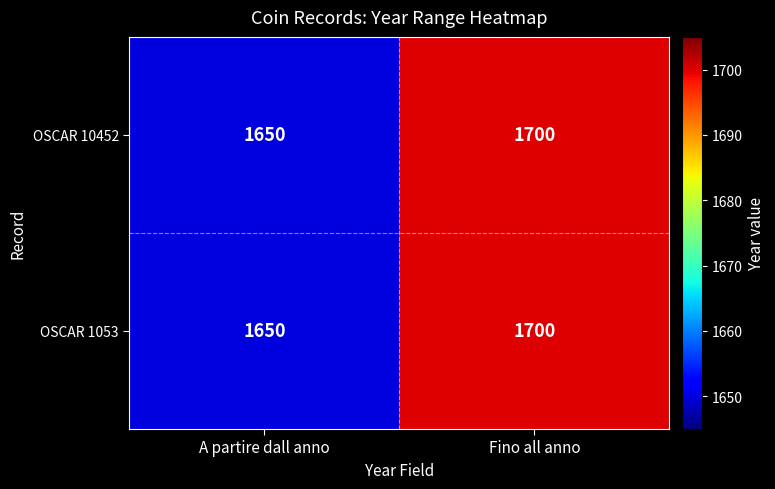

List the labels in order of OSCAR 1053 value, smallest first.

A partire dall anno, Fino all anno